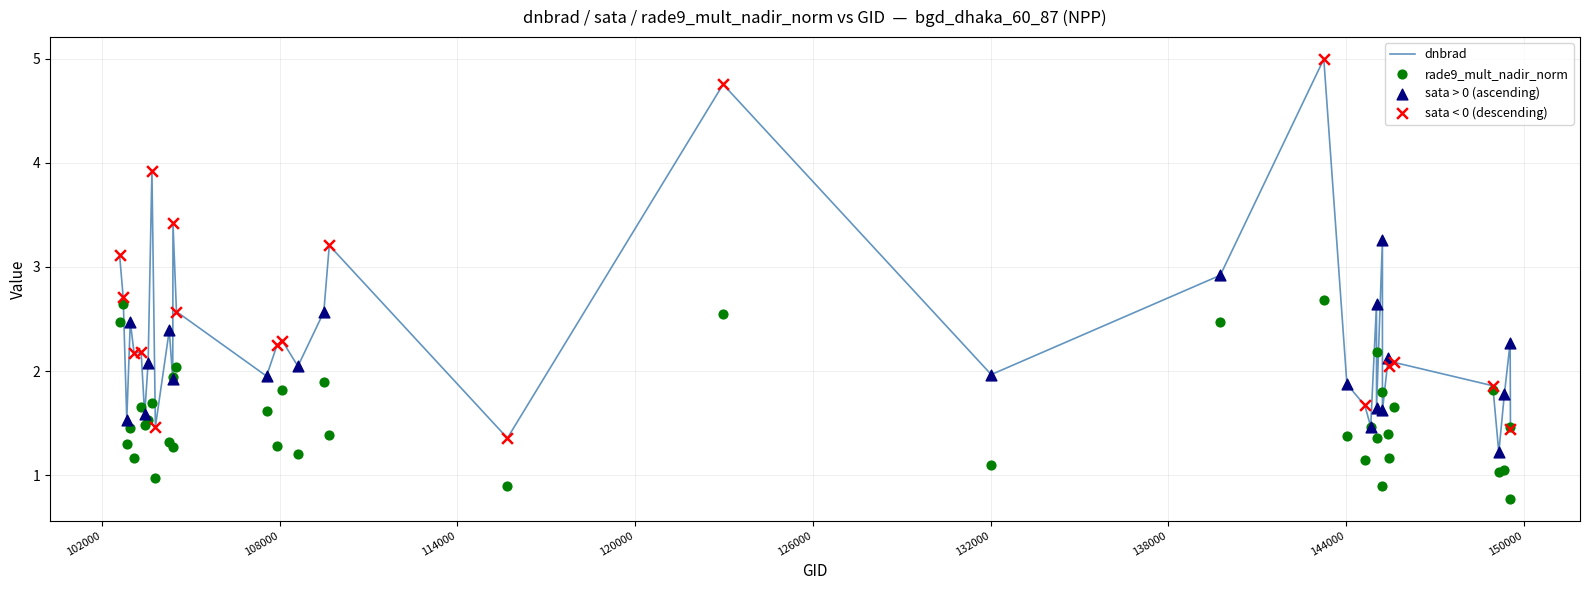

Is the value of dnbrad at 24 greater than the value of rade9_mult_nadir_norm at 16?

Yes